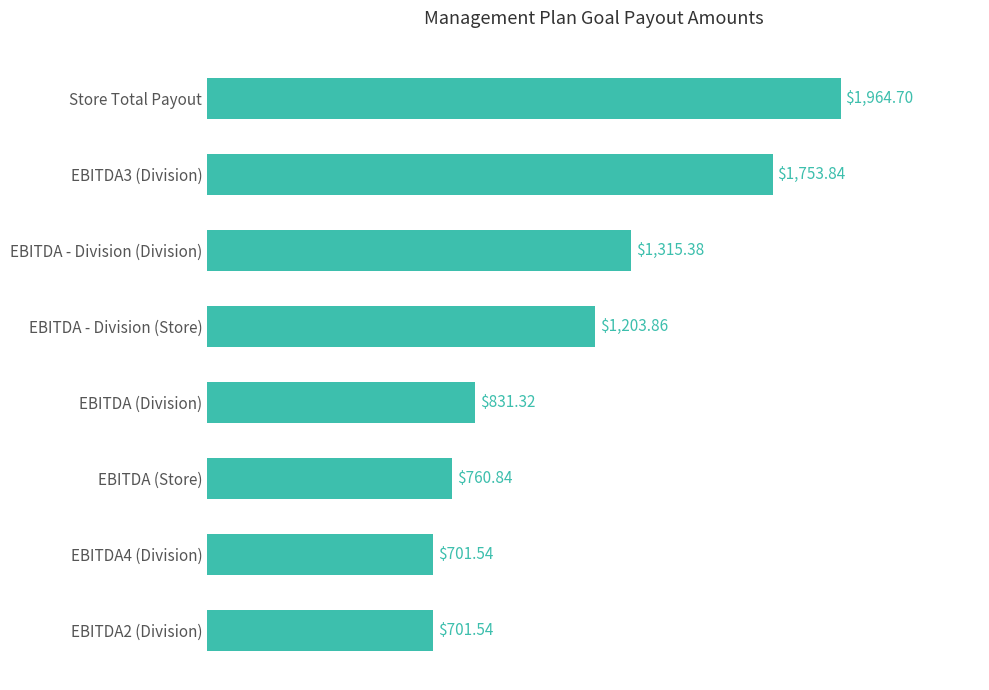

How many data points are less than 1203?

4